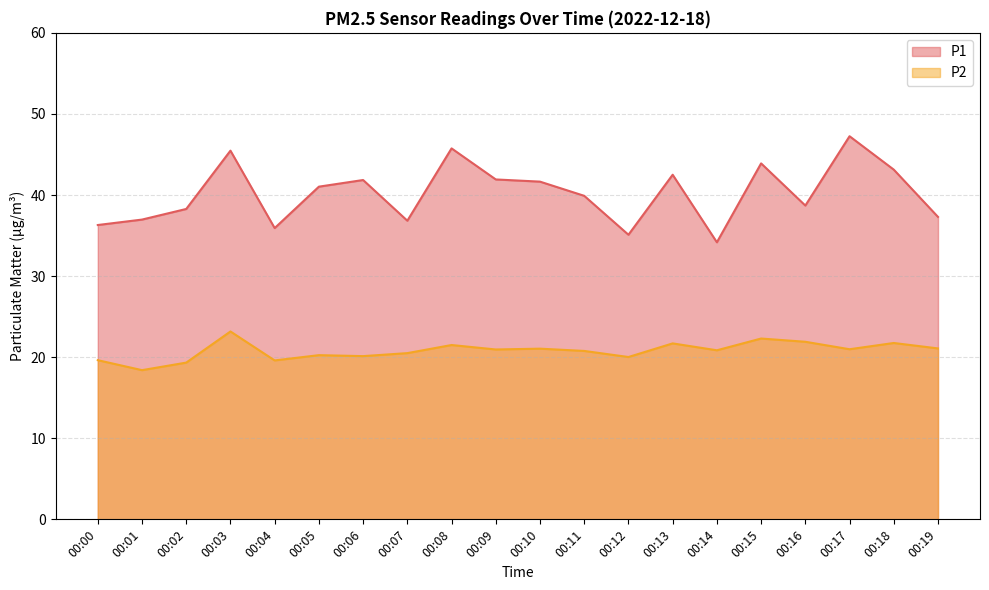

The value of P2 at 00:10 is 6.6. True or false?

False